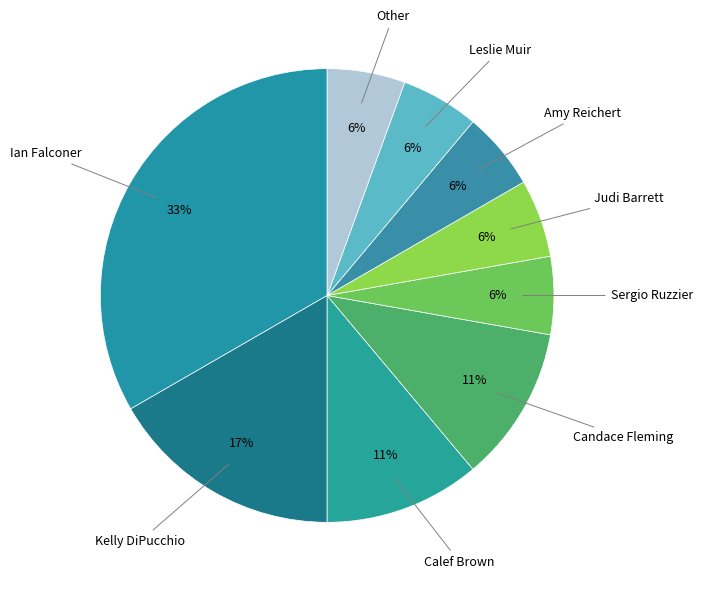

Count the number of slices in the pie.

9